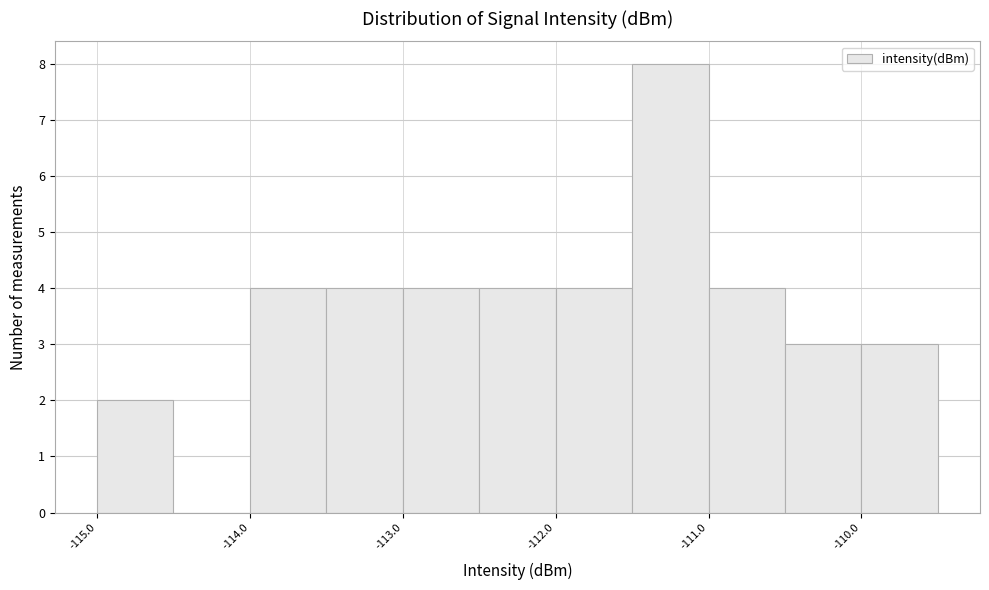

What is the height of the bar covering -111.5 to -111.0 on the x-axis? The values are not printed on the chart, so give them approximately, as read against the axis.

8